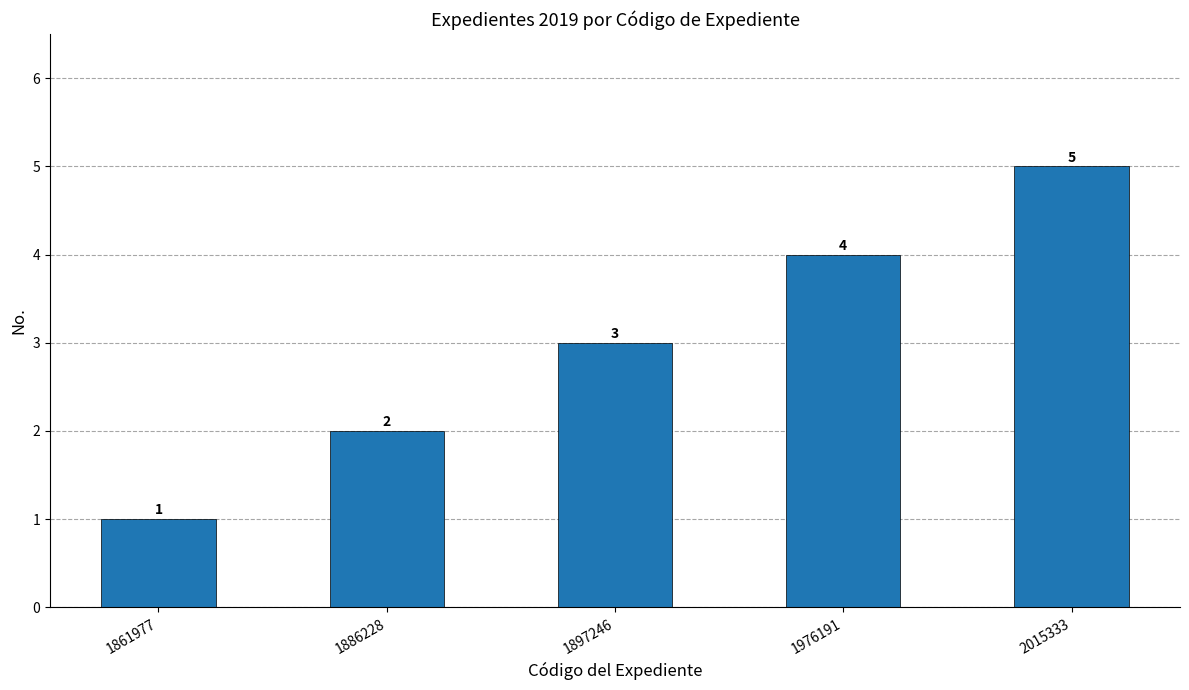

What is the greatest value displayed?

5